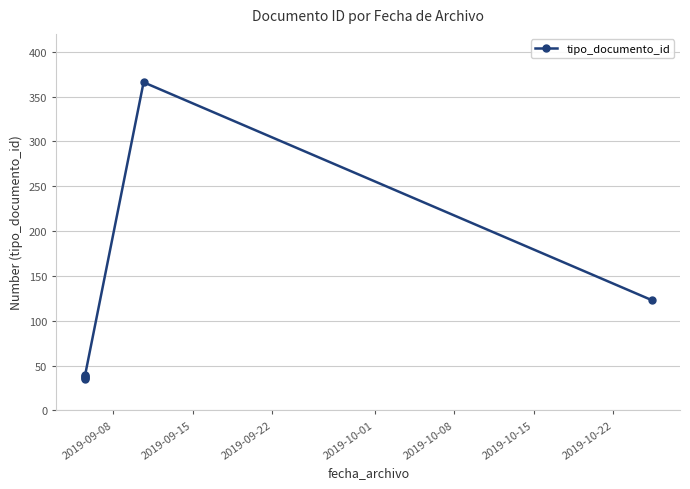

Reading right to left, transcribe all the data shown in this chart.

123	366	37	39	36	38	35